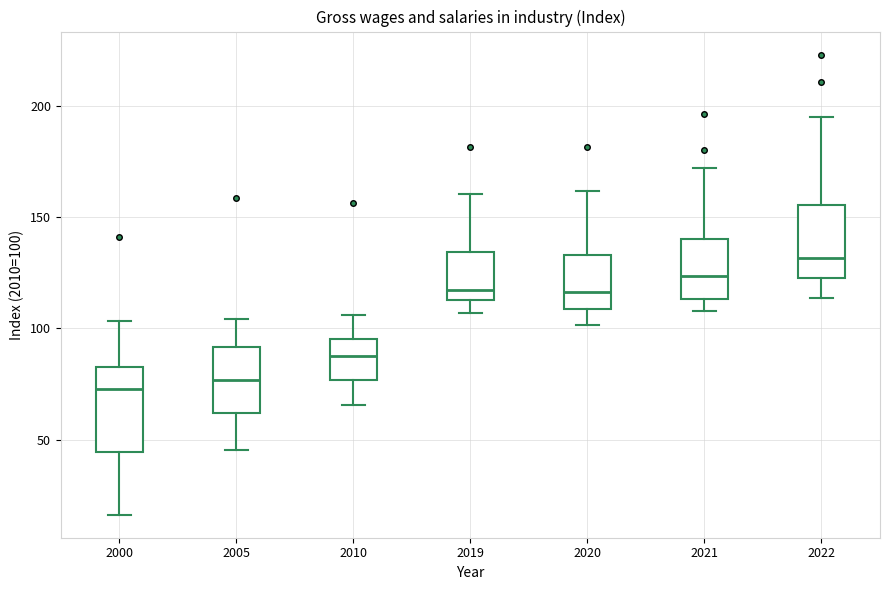

Which box is the tallest, from its lower edge to its upper edge?

2000